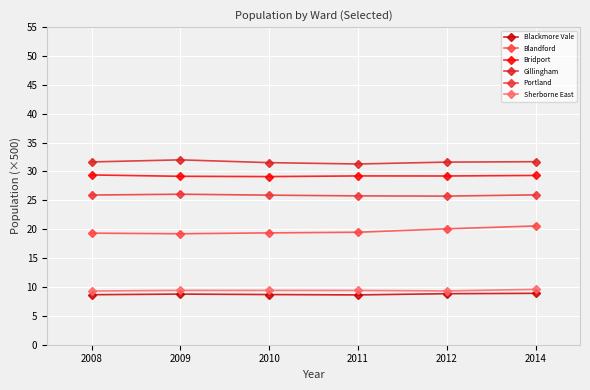

Does the chart have visible grid lines?

Yes